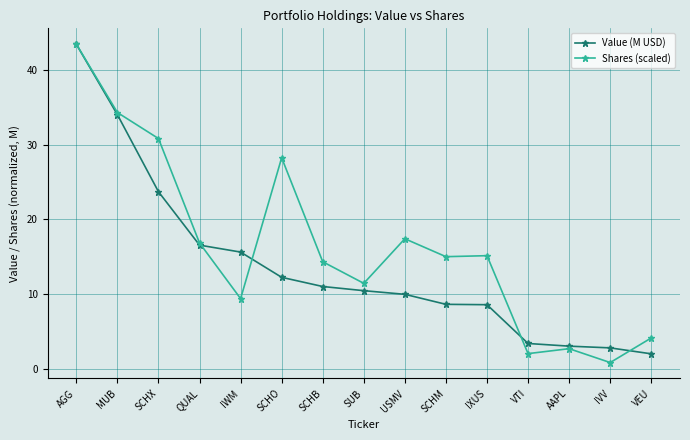

List the series in order of their overall mean, lowest first.

Value (M USD), Shares (scaled)